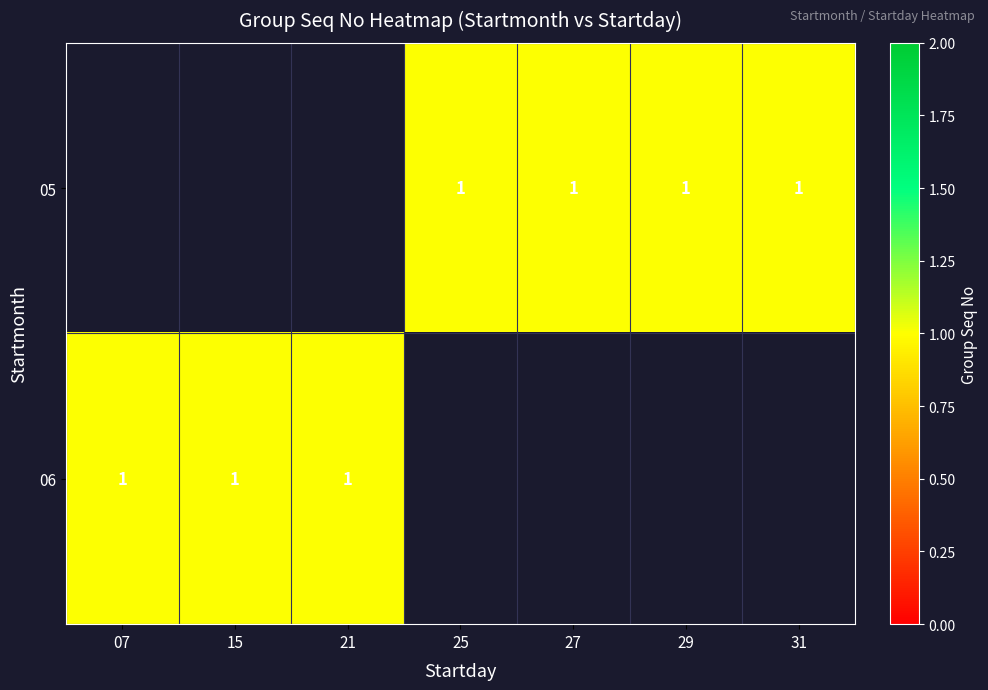

True or false: 05 has a value of 1.4 at 27.

False